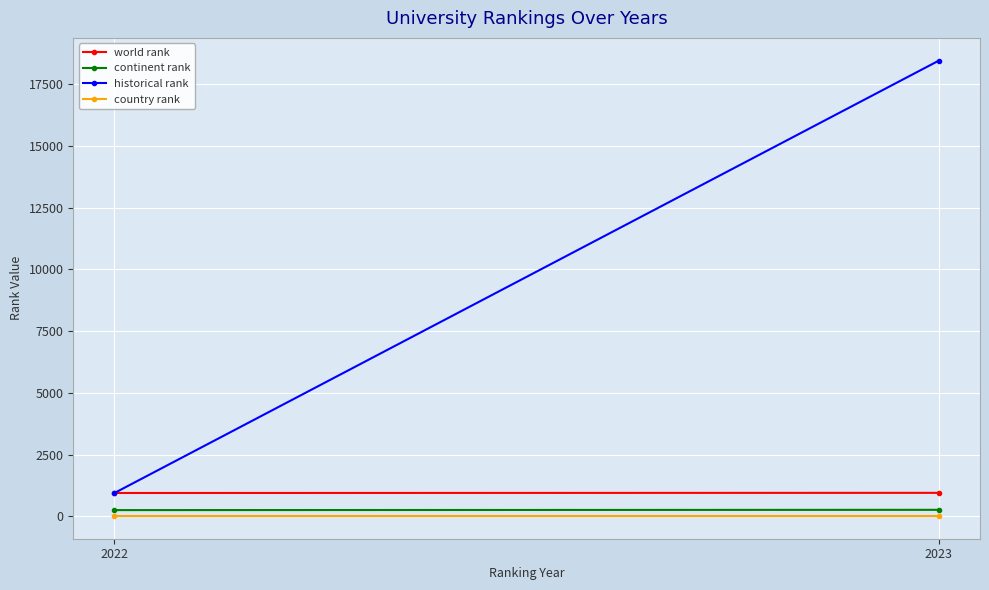

What is the total value across all series at 2023?

19677.5